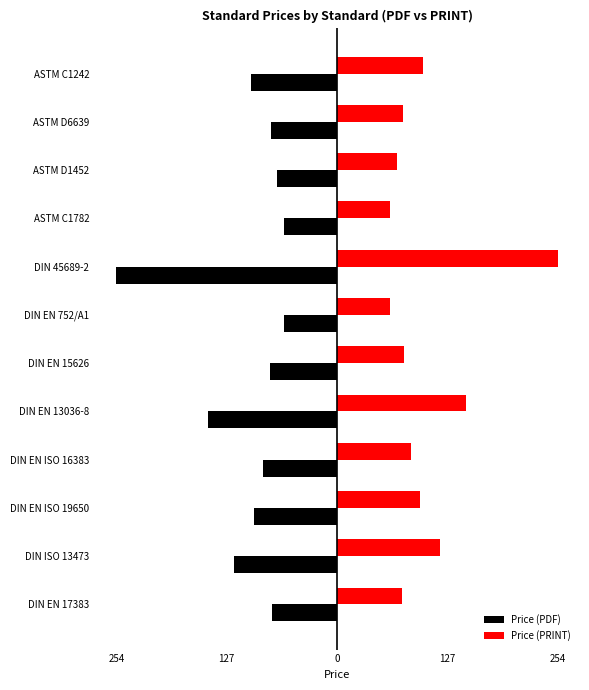

Rank the series by their average value, from highest to lowest.

Price (PRINT), Price (PDF)